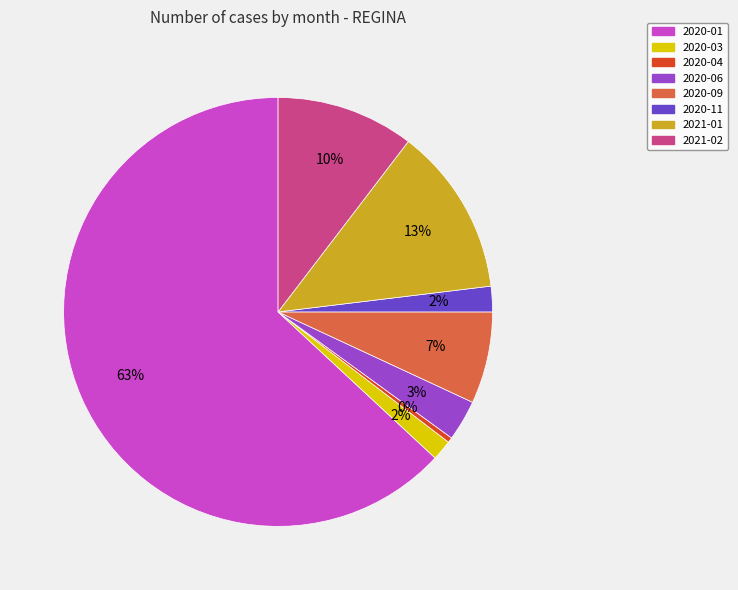

To the nearest percent, what is the average slice percentage?

12%